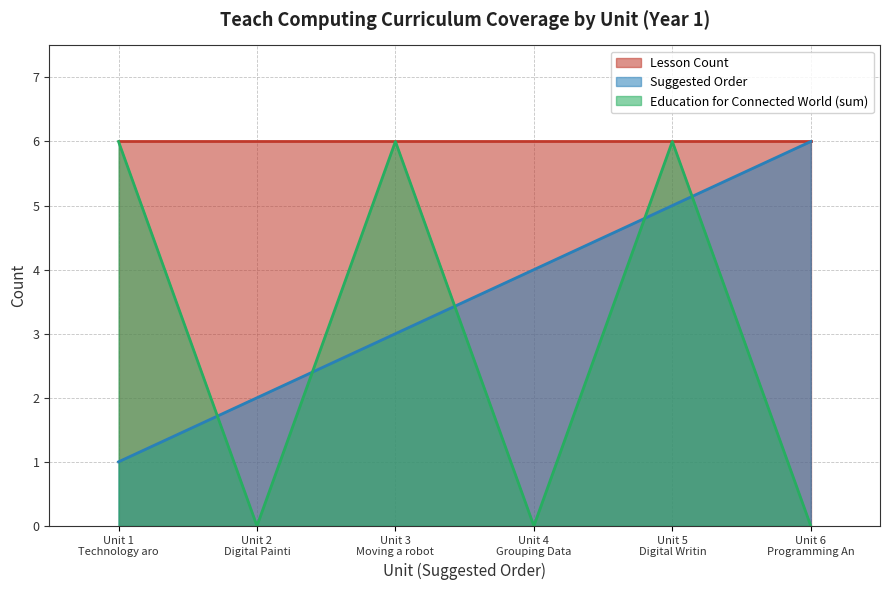

What is the highest value of the Suggested Order series?

6